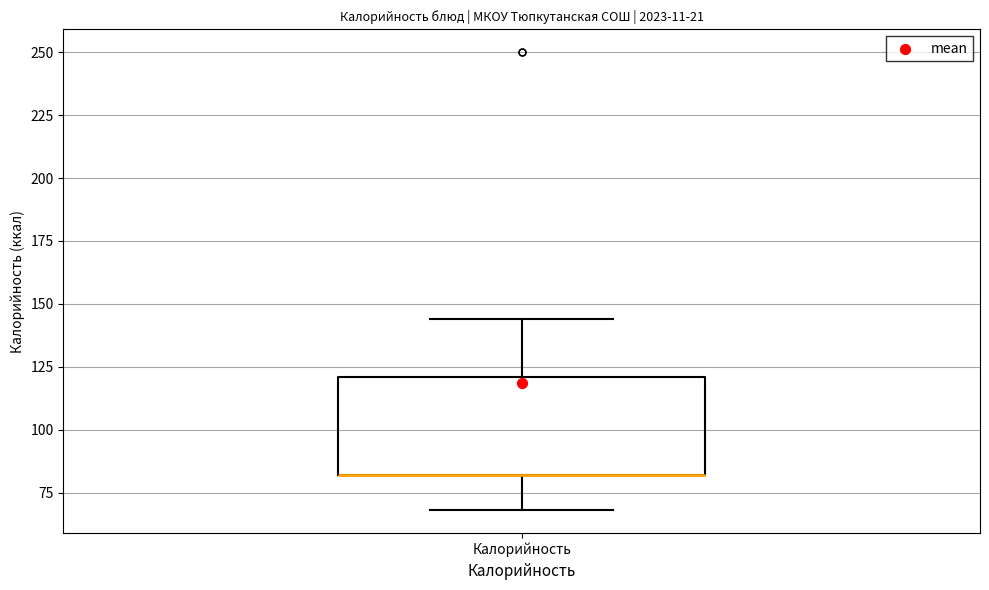

Read this box plot against the y-axis: the position of the median line, the range covered by the box, and the ends of both whiskers. The values are not printed on the chart, so give them approximately, as read against the axis.

median 80 (drawn on the box's lower edge), box 80 to 120, whiskers 70 to 145